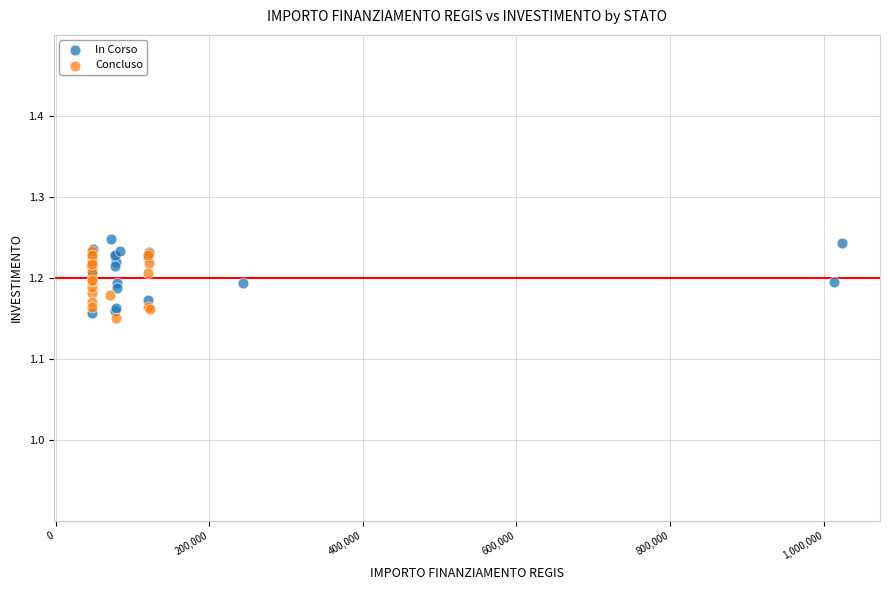

Which series contains the highest Y value?

In Corso